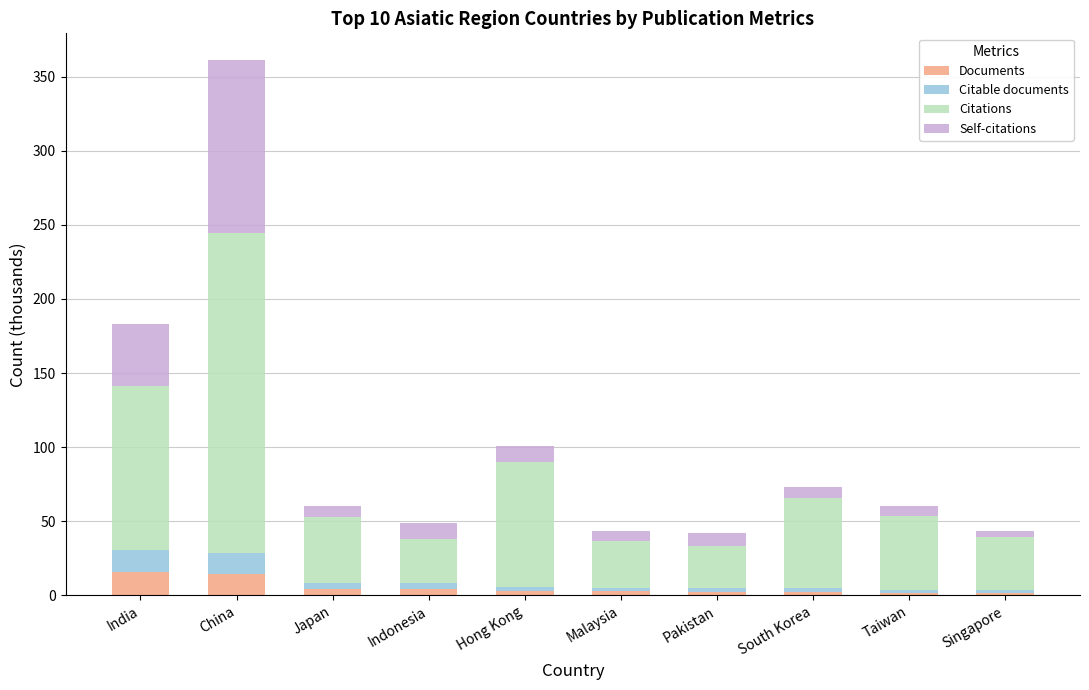

At which category is the sum across all series the highest?

China